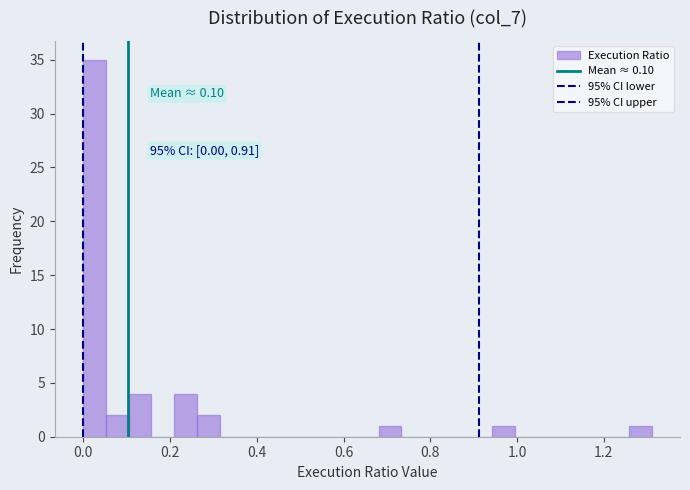

Around what value on the x-axis is the tallest bar? Give the approximate position of its centre, as read against the axis.

0.02